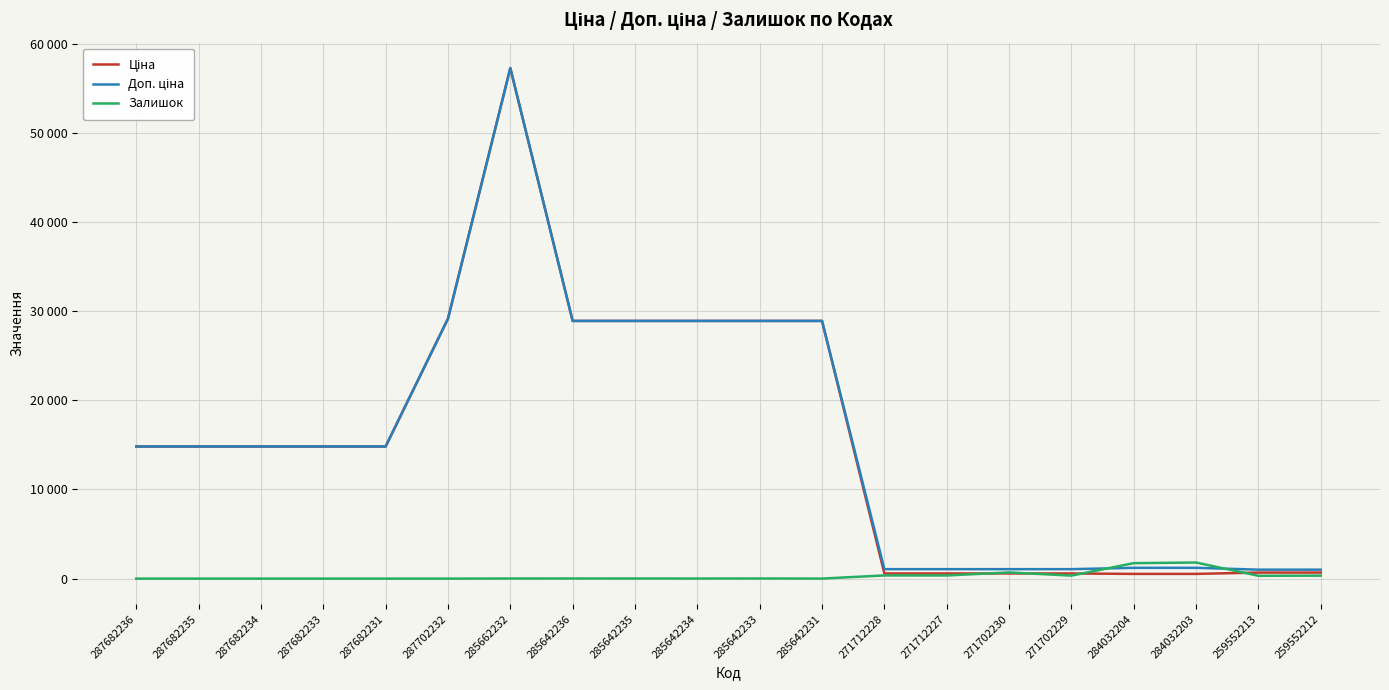

At which category is the sum across all series the highest?

285662232